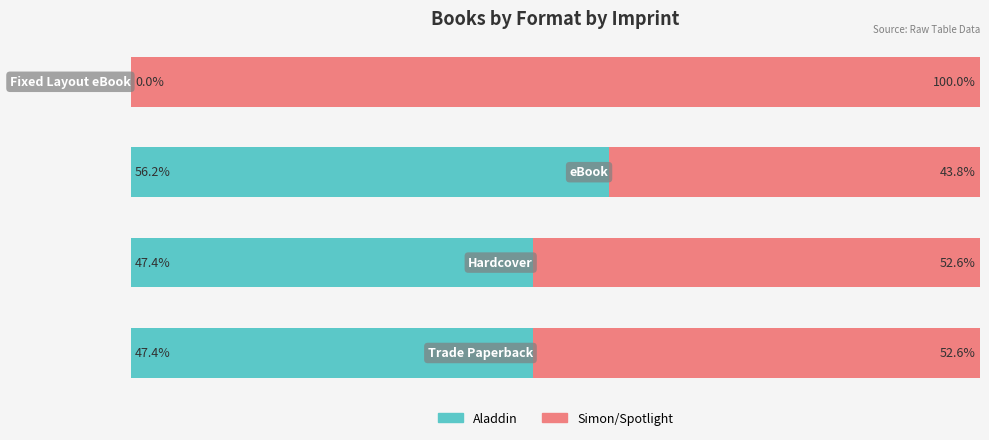

Reading left to right, extract all data points from this chart.

Aladdin: 47.4	47.4	56.2	0.0
Simon/Spotlight: 52.6	52.6	43.8	100.0